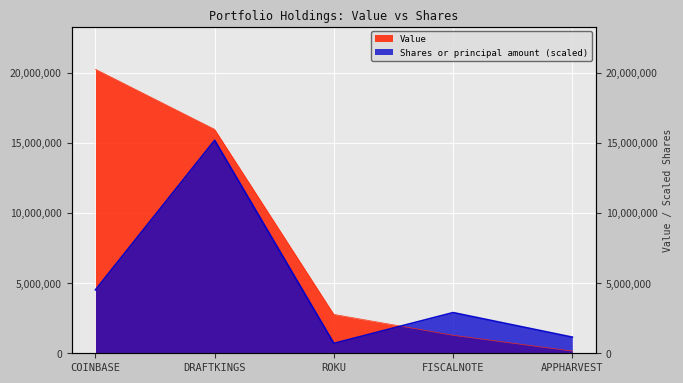

Which series has the largest total across all categories?

Value